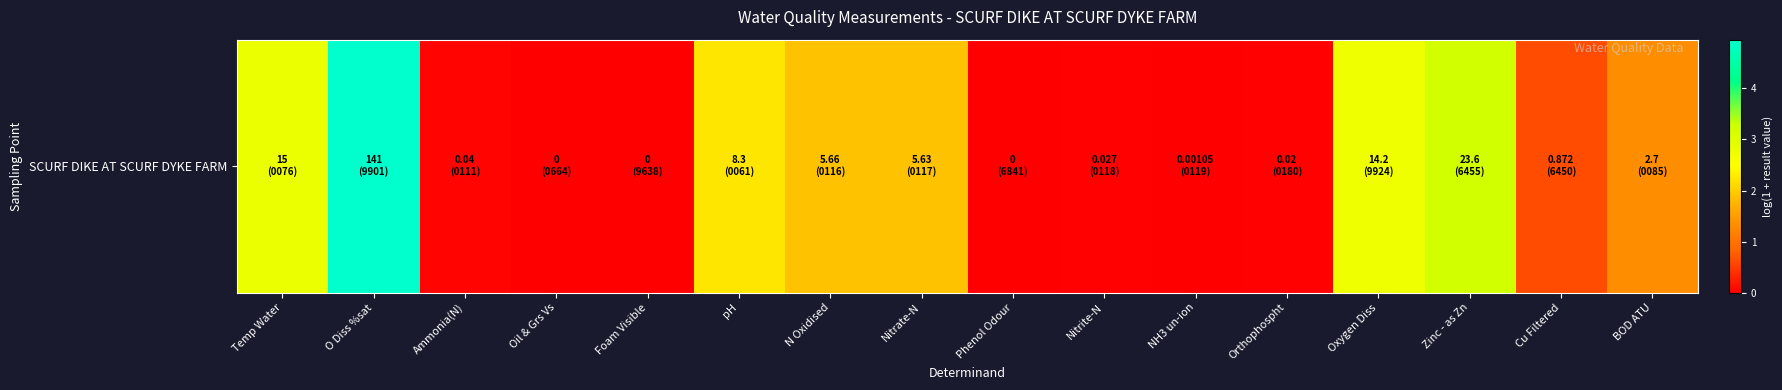

The chart shows a value of 1.3 at BOD ATU. True or false?

True